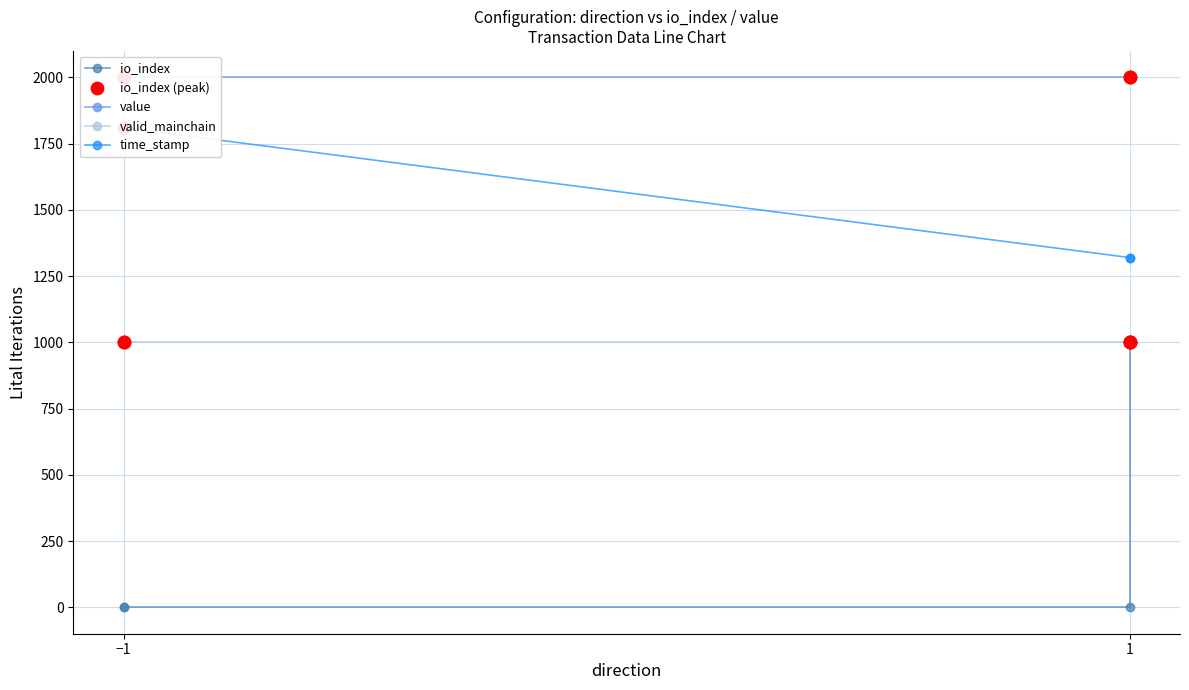

Which series reaches the minimum Y coordinate?

io_index